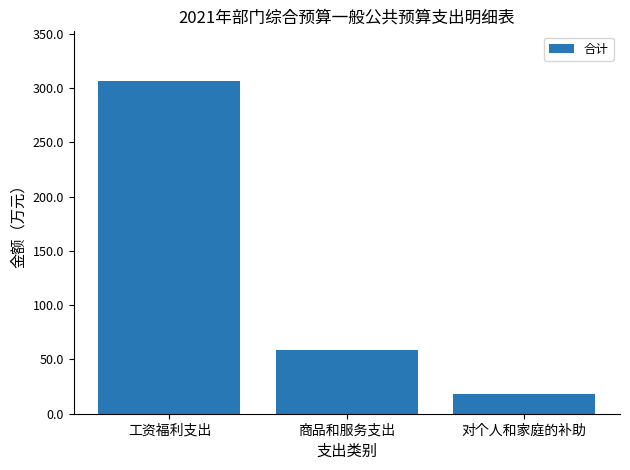

What is the change in value from 工资福利支出 to 对个人和家庭的补助?

-288.6